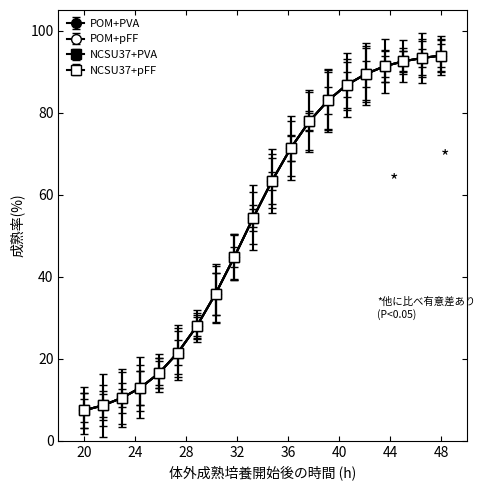

Does the chart have visible grid lines?

No